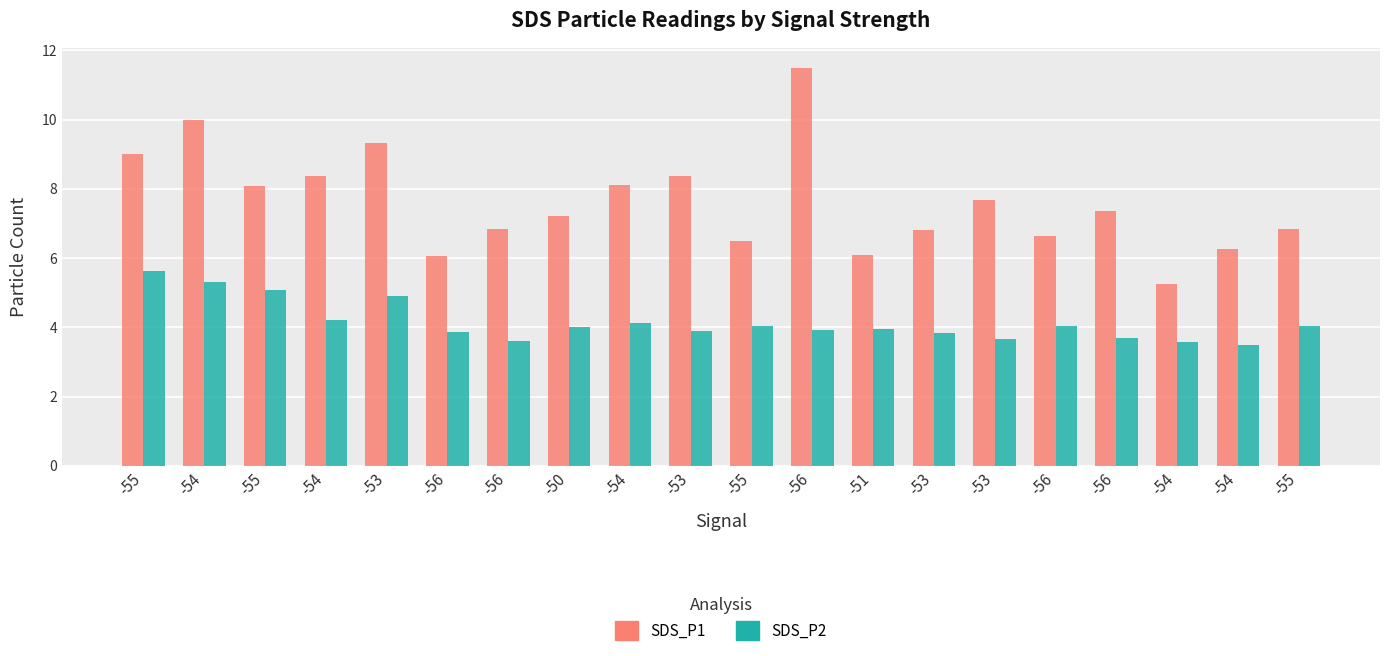

Reading right to left, extract all data points from this chart.

SDS_P1: -55=6.8	-54=6.2	-54=5.2	-56=7.3	-56=6.7	-53=7.7	-53=6.8	-51=6.1	-56=11.5	-55=6.5	-53=8.4	-54=8.1	-50=7.2	-56=6.8	-56=6.0	-53=9.3	-54=8.4	-55=8.1	-54=10.0	-55=9.0
SDS_P2: -55=4.0	-54=3.5	-54=3.6	-56=3.7	-56=4.0	-53=3.6	-53=3.8	-51=4.0	-56=3.9	-55=4.0	-53=3.9	-54=4.1	-50=4.0	-56=3.6	-56=3.9	-53=4.9	-54=4.2	-55=5.1	-54=5.3	-55=5.6